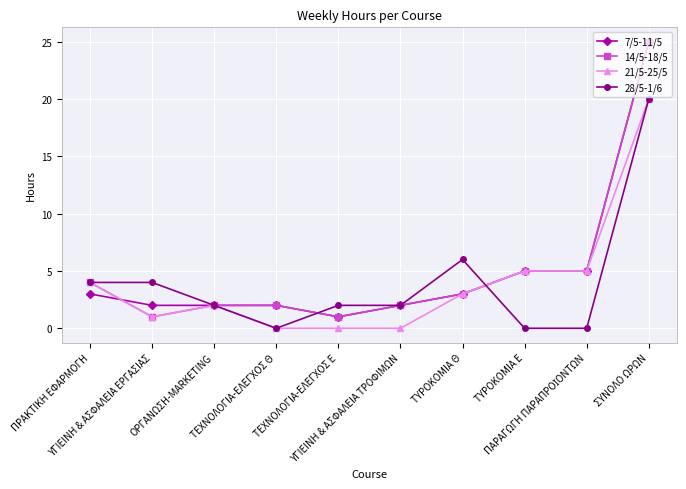

What is the greatest value displayed?

25